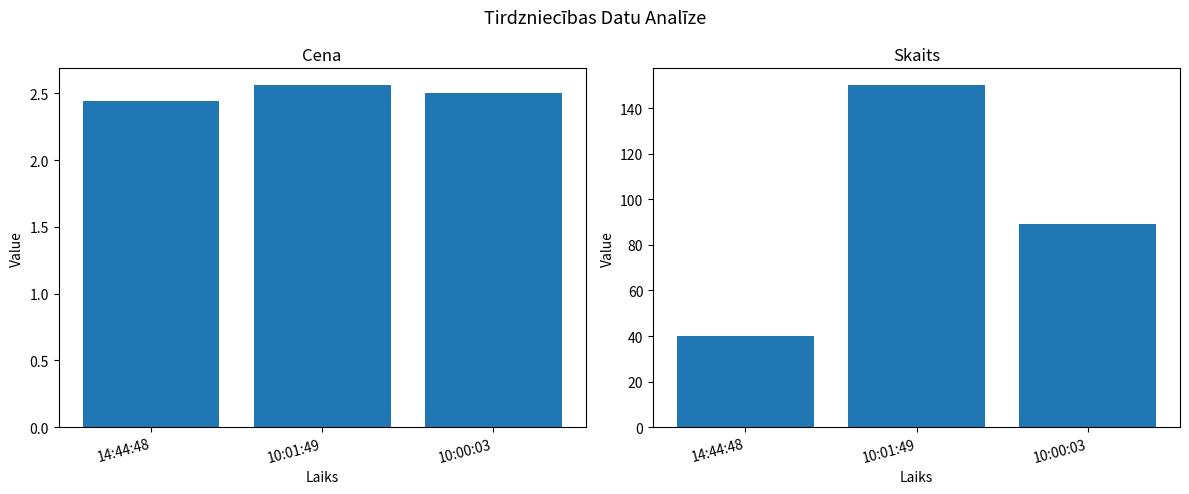

What is the difference between the highest and lowest values at 14:44:48?

37.6